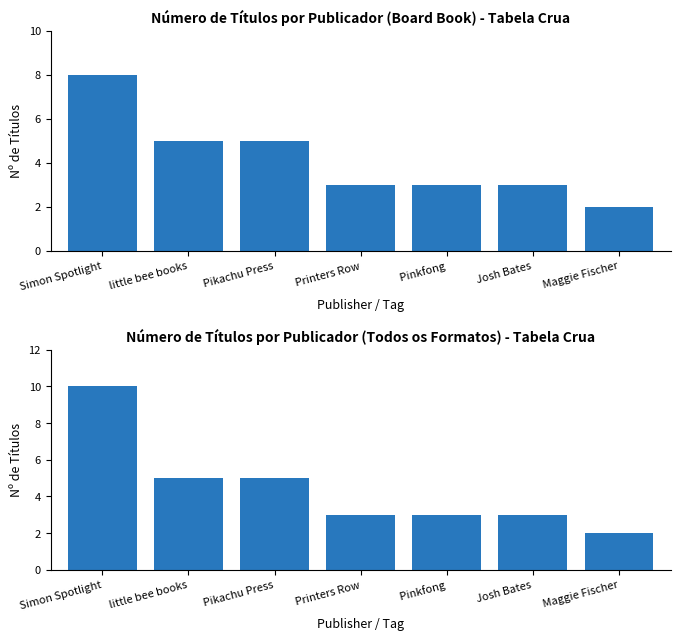

Which series has the widest spread of values?

All Format Count